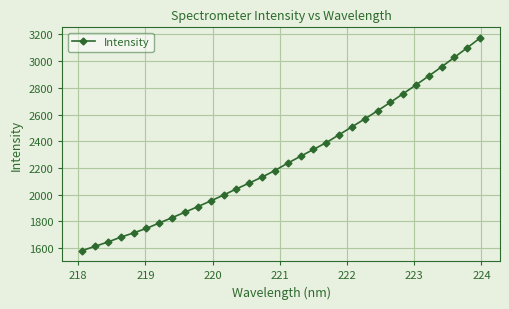

What is the value of the 9th point from the left?

1868.7